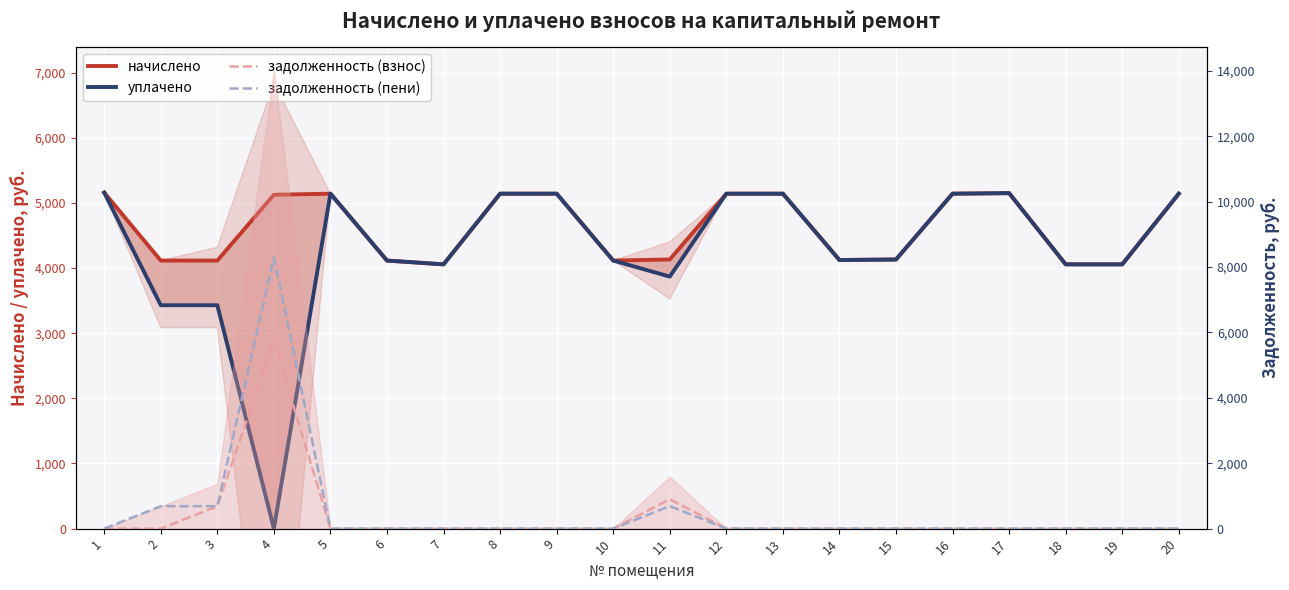

Which series has the largest total across all categories?

начислено